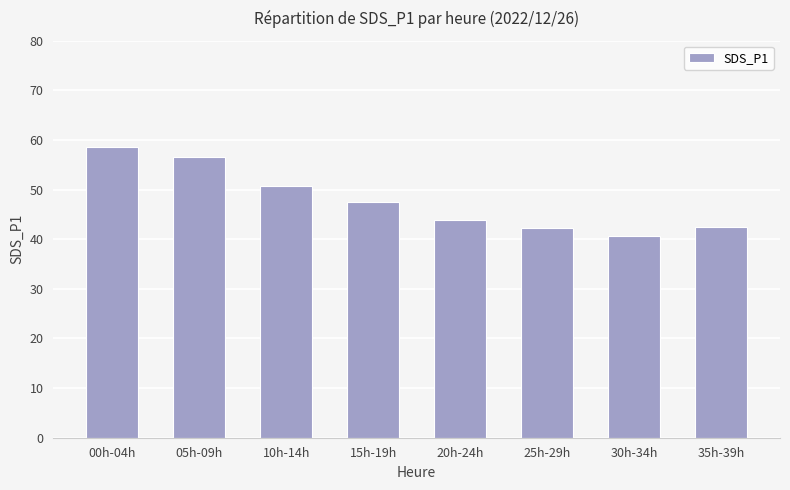

What is the smallest value displayed?

40.7